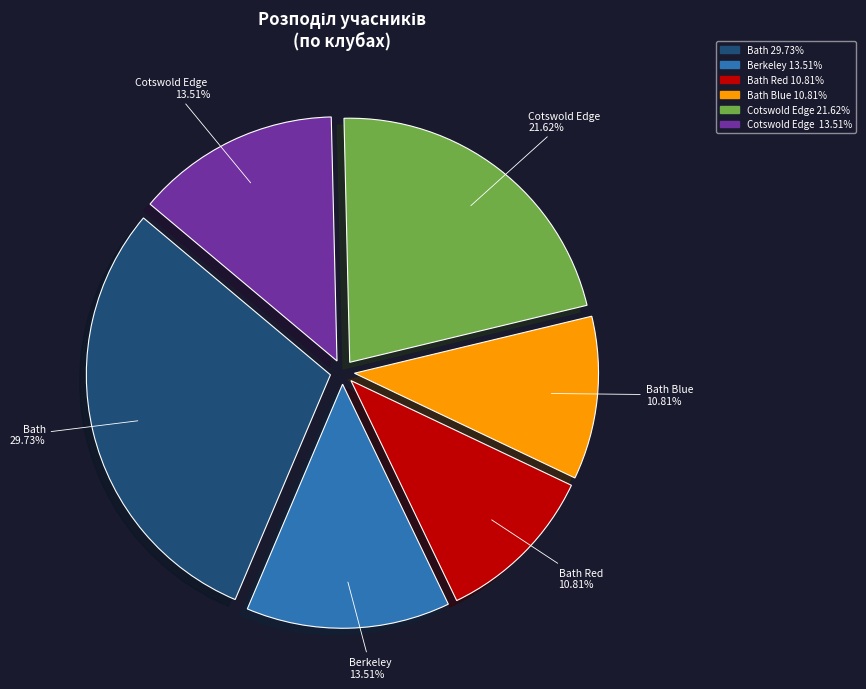

Is there a majority slice in this chart?

No